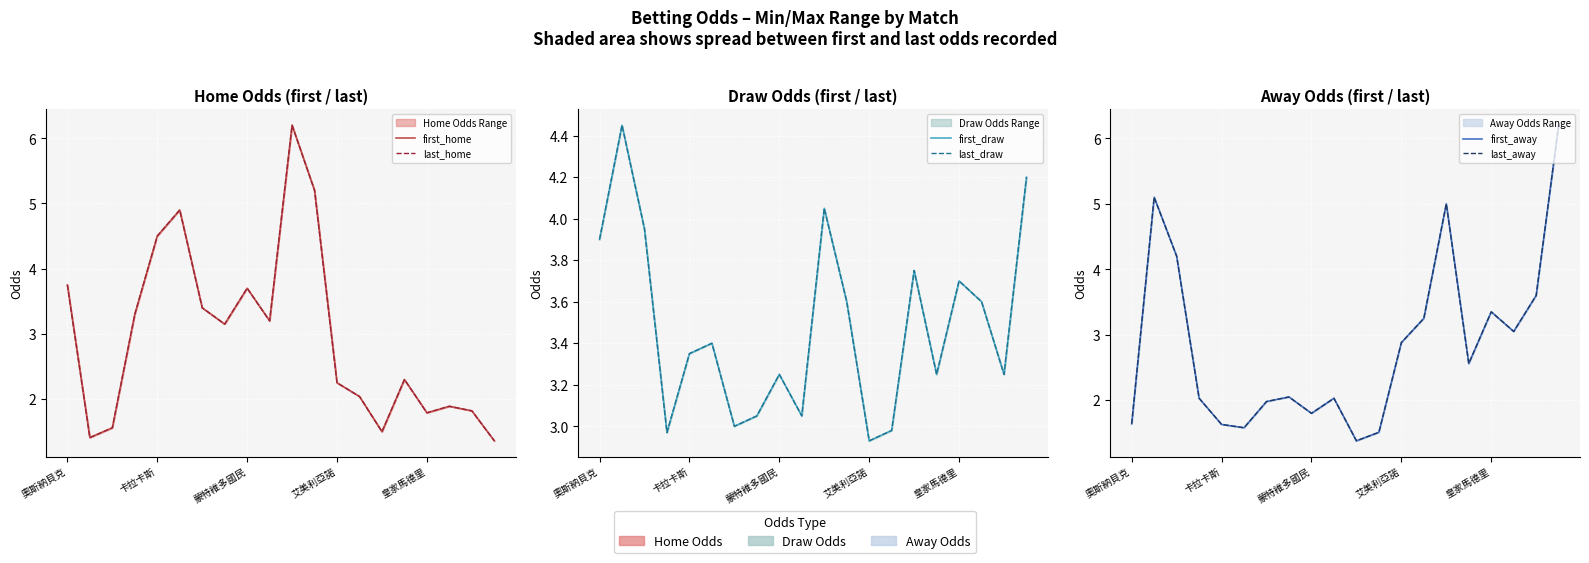

Which has a higher value, 13 or 18?

13